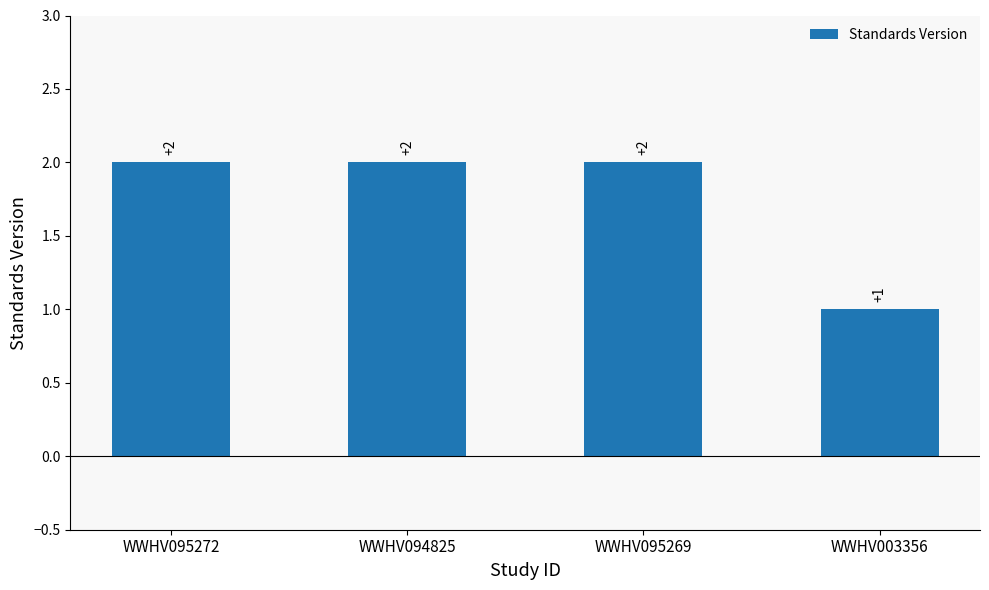

What is the difference between the maximum and minimum values?

1